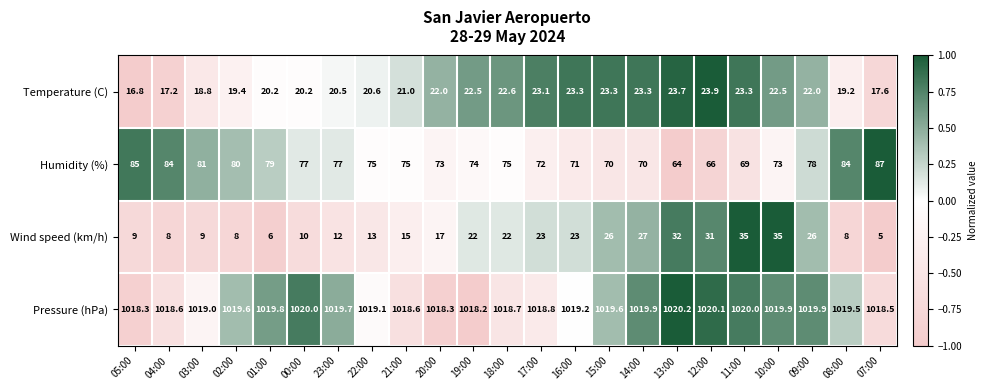

What is the total value across all series at 19:00?

1136.7